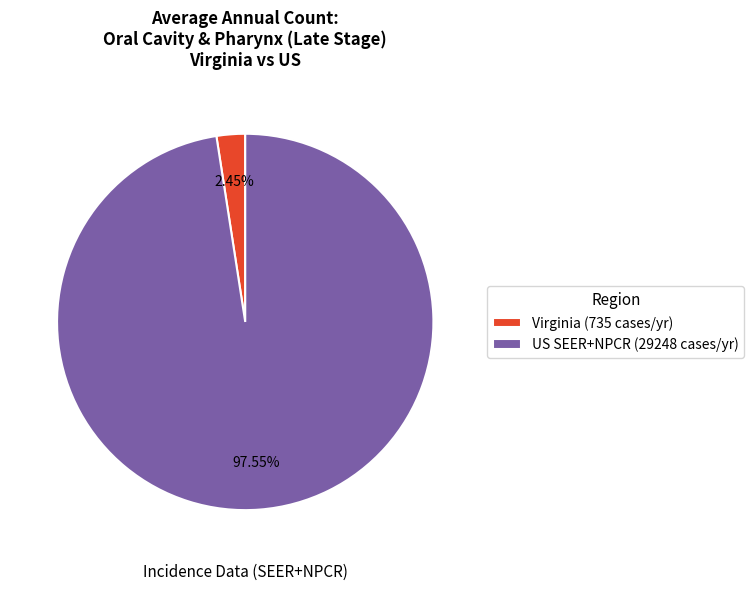

Is there any slice that represents more than half of the pie?

Yes